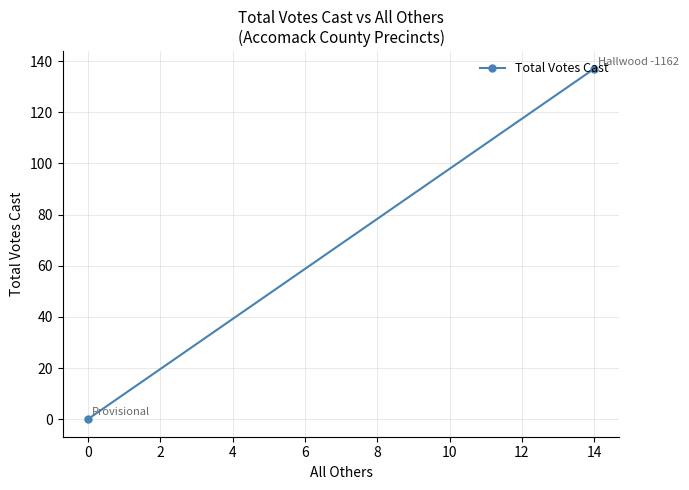

Count the values in the range 0 to 137.

2